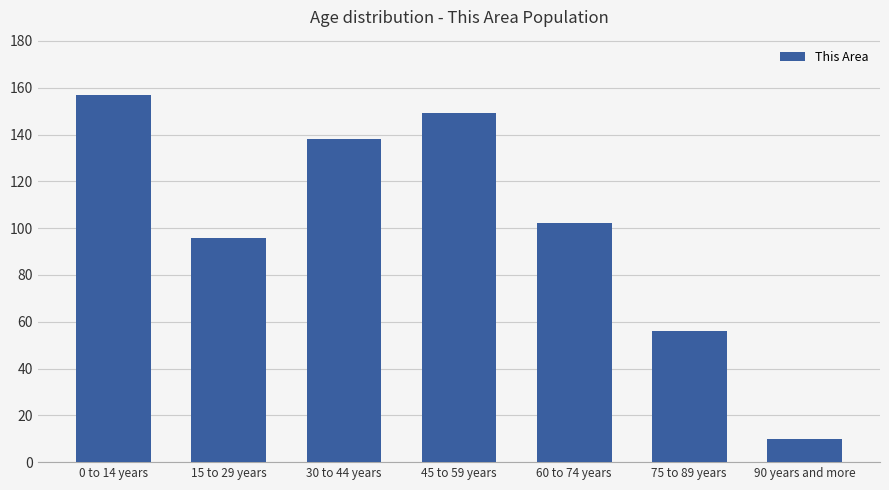

How many data points are less than 102?

3